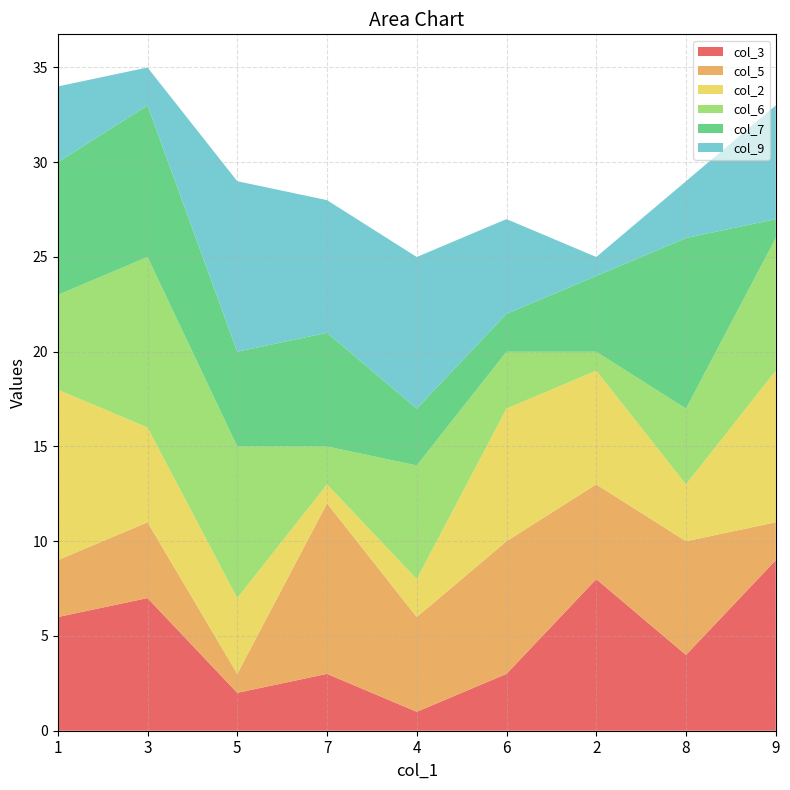

Reading right to left, what are all the values shown in this chart?

col_3: 9=9	8=4	2=8	6=3	4=1	7=3	5=2	3=7	1=6
col_5: 9=2	8=6	2=5	6=7	4=5	7=9	5=1	3=4	1=3
col_2: 9=8	8=3	2=6	6=7	4=2	7=1	5=4	3=5	1=9
col_6: 9=7	8=4	2=1	6=3	4=6	7=2	5=8	3=9	1=5
col_7: 9=1	8=9	2=4	6=2	4=3	7=6	5=5	3=8	1=7
col_9: 9=6	8=3	2=1	6=5	4=8	7=7	5=9	3=2	1=4